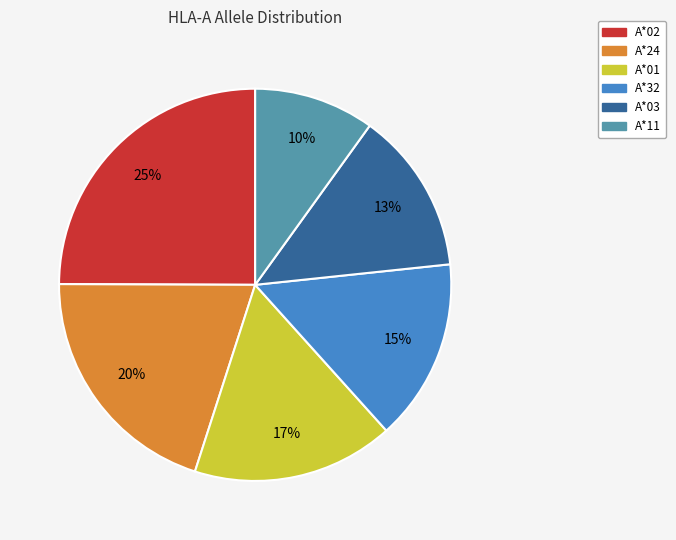

To the nearest percent, what is the combined percentage of A*03 and A*02?

38%